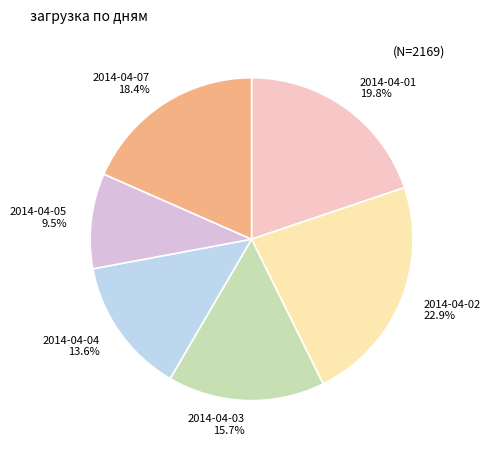

To the nearest percent, what is the average slice percentage?

17%